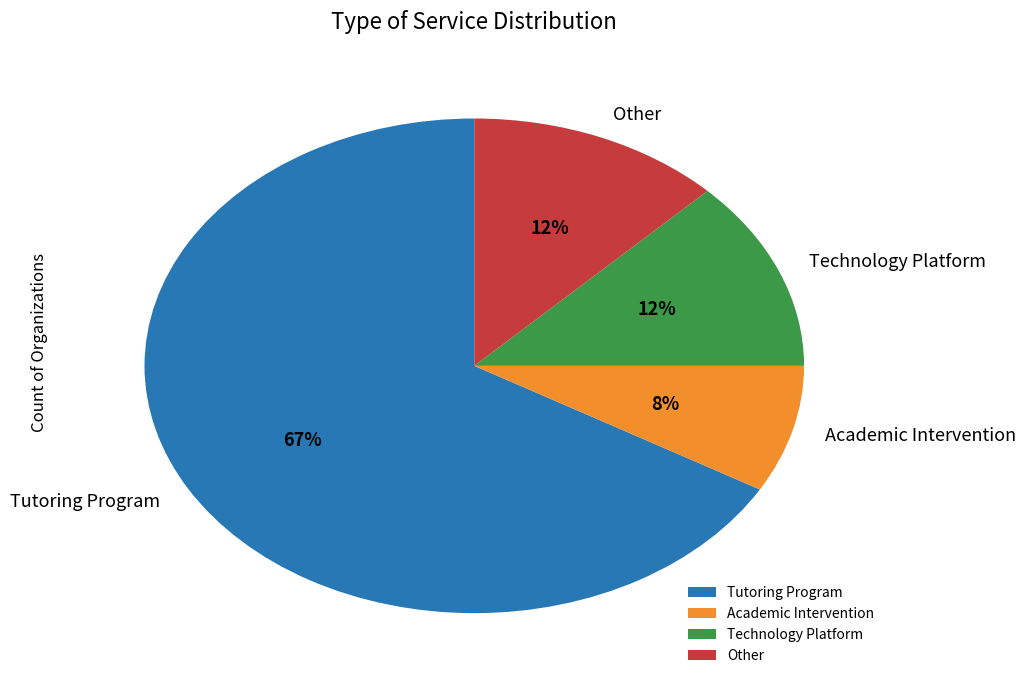

Between Academic Intervention and Other, which is larger?

Other